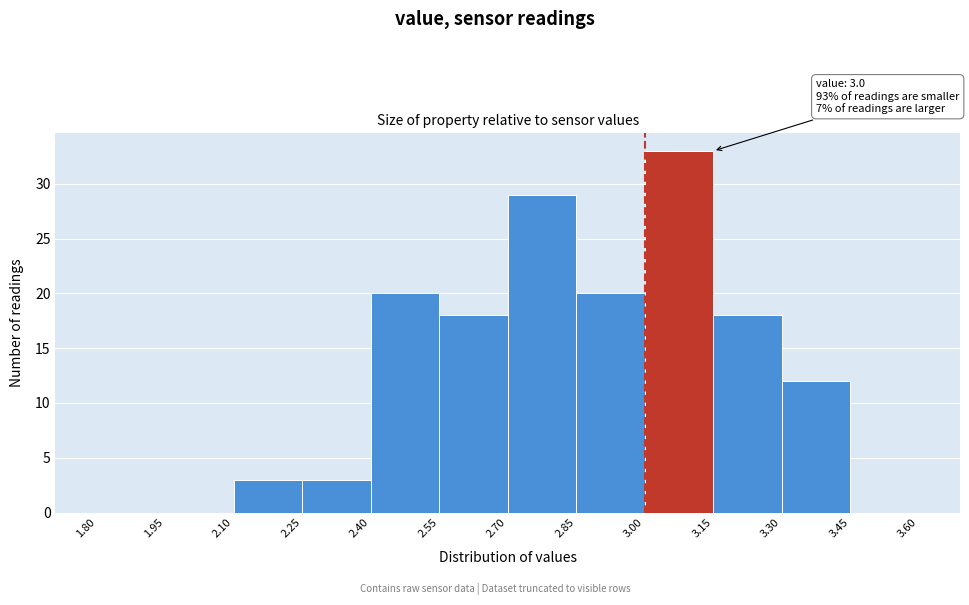

Which range on the x-axis has the tallest bar?

3.00 to 3.15